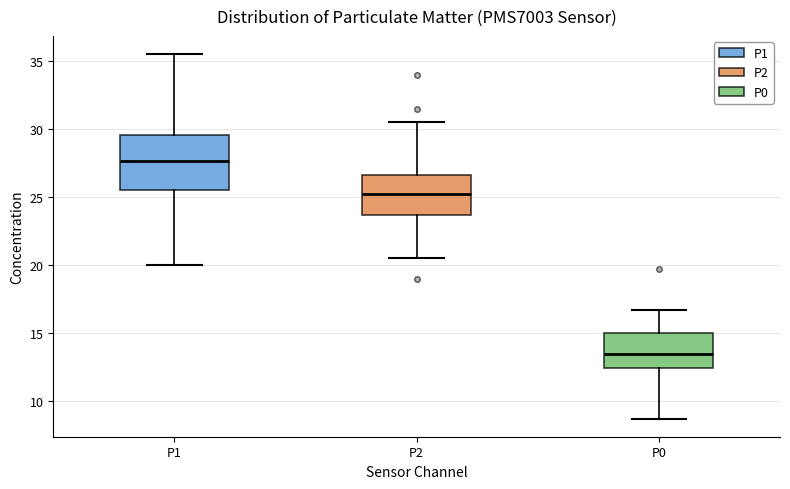

Where does the median line of the box for P2 sit on the y-axis? The values are not printed on the chart, so give them approximately, as read against the axis.

25.5